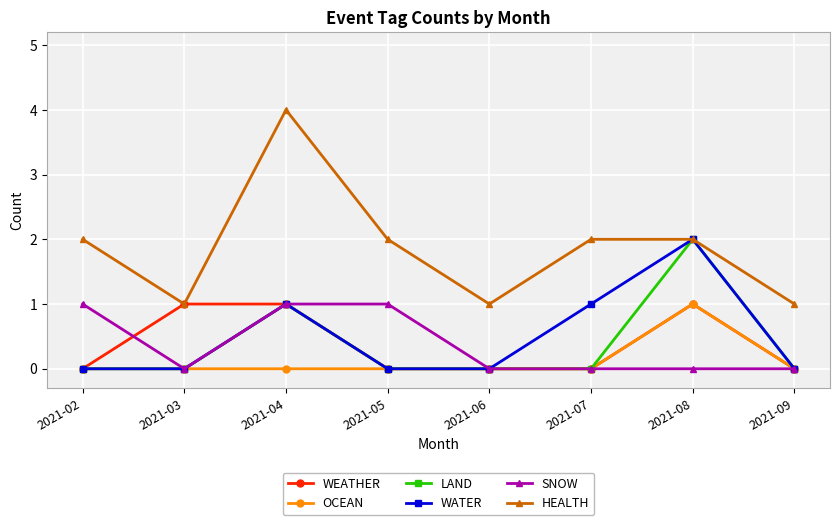

What is the spread (max minus min) of values at 2021-08?

2